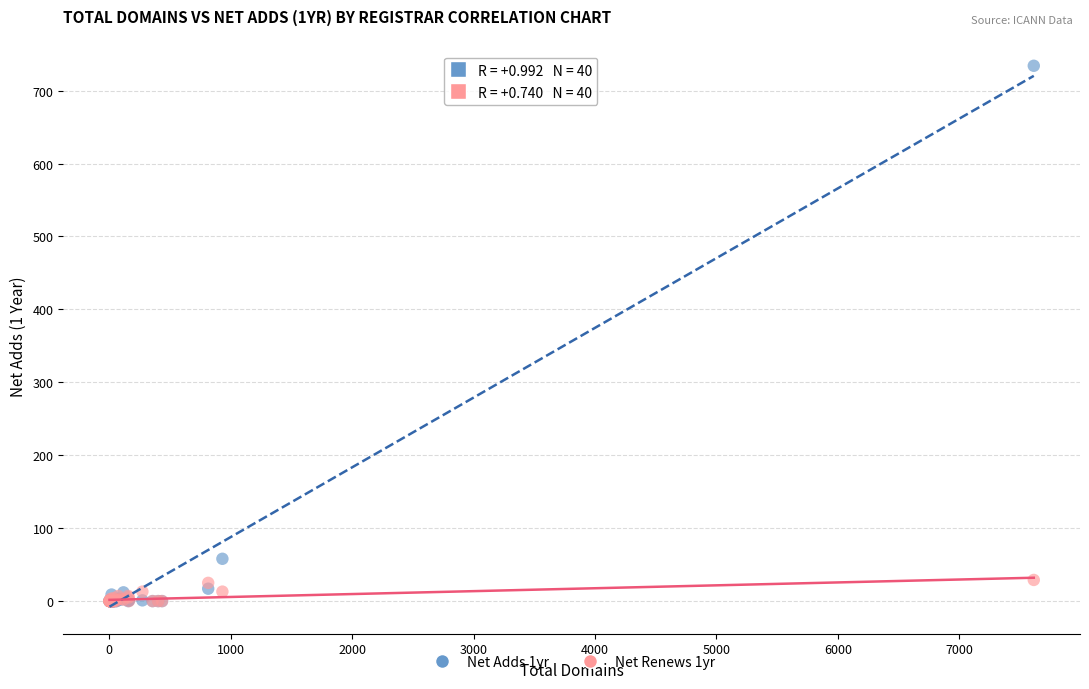

Across all series, what Y value is closest to 367?

58